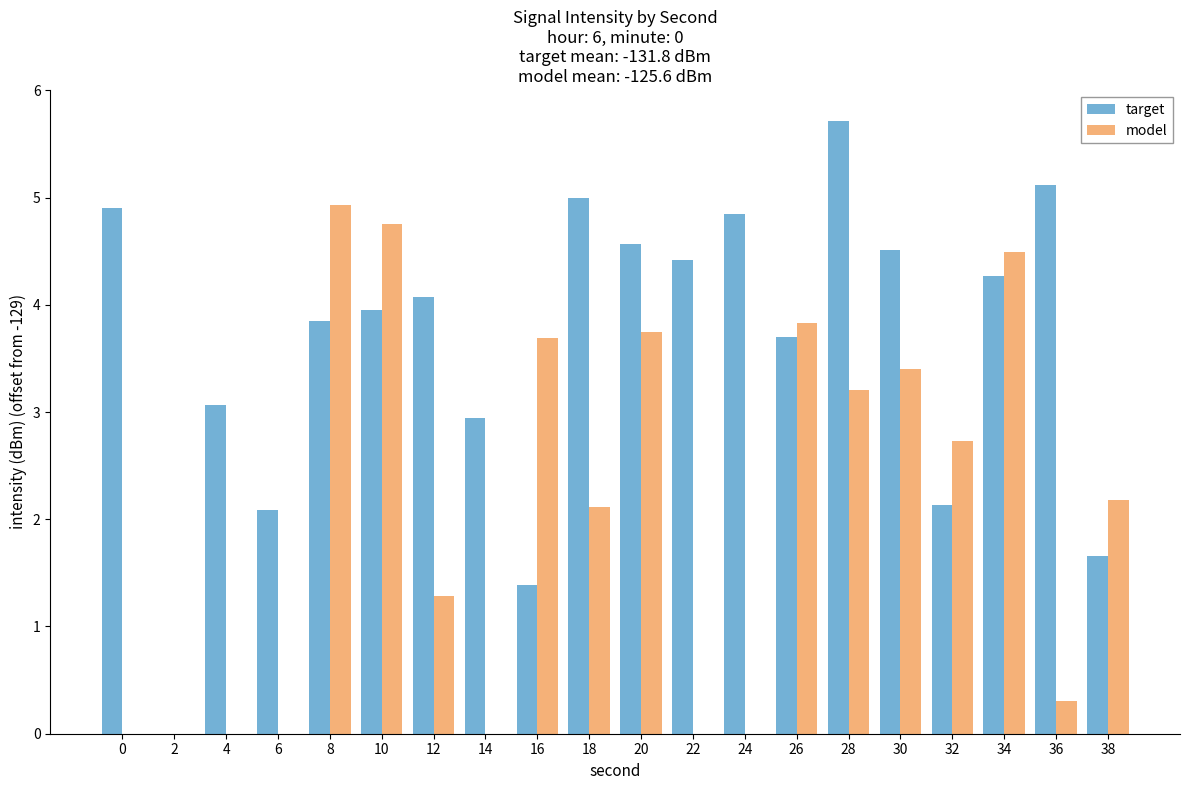

Reading right to left, extract all data points from this chart.

target: 1.7	5.1	4.3	2.1	4.5	5.7	3.7	4.9	4.4	4.6	5.0	1.4	2.9	4.1	4.0	3.9	2.1	3.1	0.0	4.9
model: 2.2	0.3	4.5	2.7	3.4	3.2	3.8	0.0	0.0	3.7	2.1	3.7	0.0	1.3	4.8	4.9	0.0	0.0	0.0	0.0